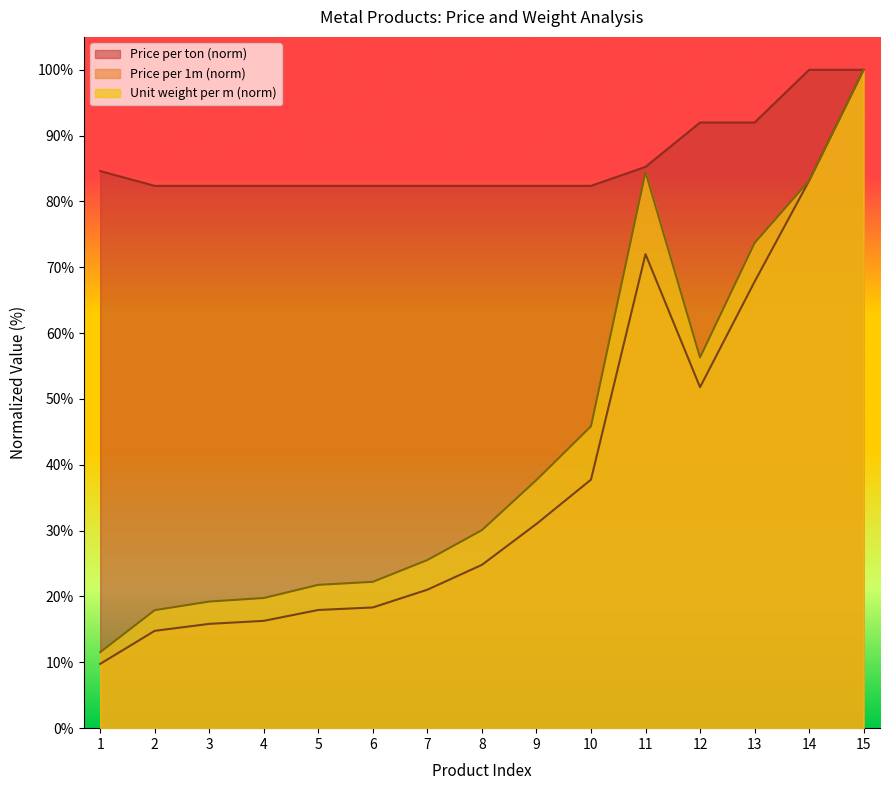

Is it true that Unit weight per m equals 111.1 at 14?

False